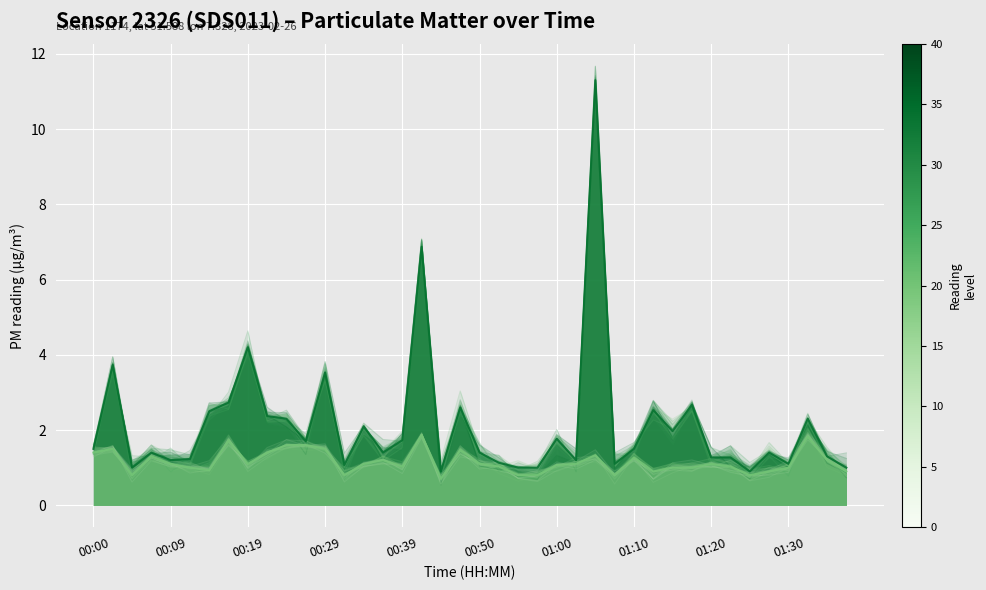

What is the maximum value for P2 (main)?

1.9